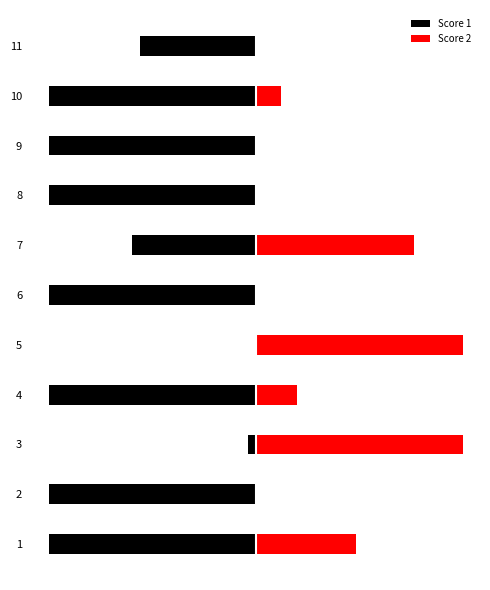

What is the maximum value for Score 2?

25